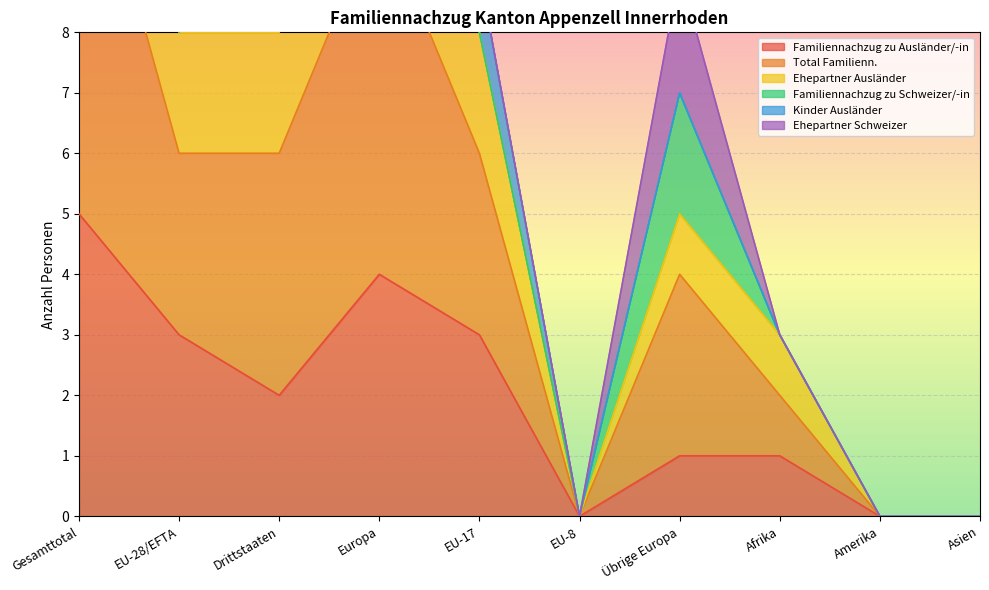

What is the greatest value displayed?

21